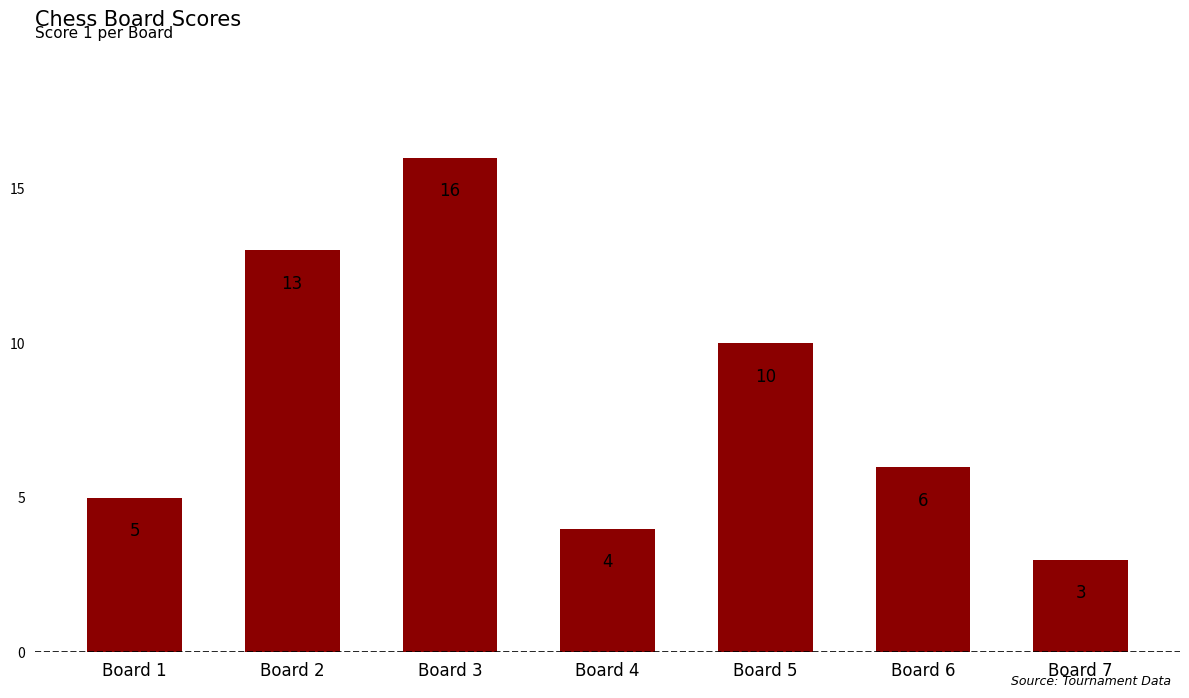

At which label does the data first exceed 6?

Board 2